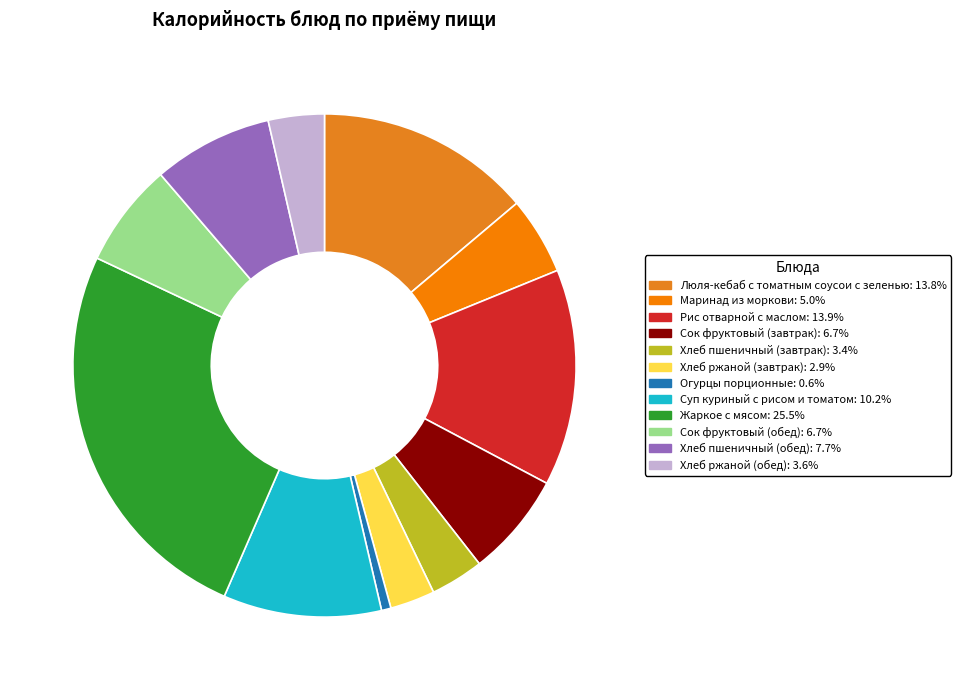

Is Жаркое с мясом the majority of the pie?

No